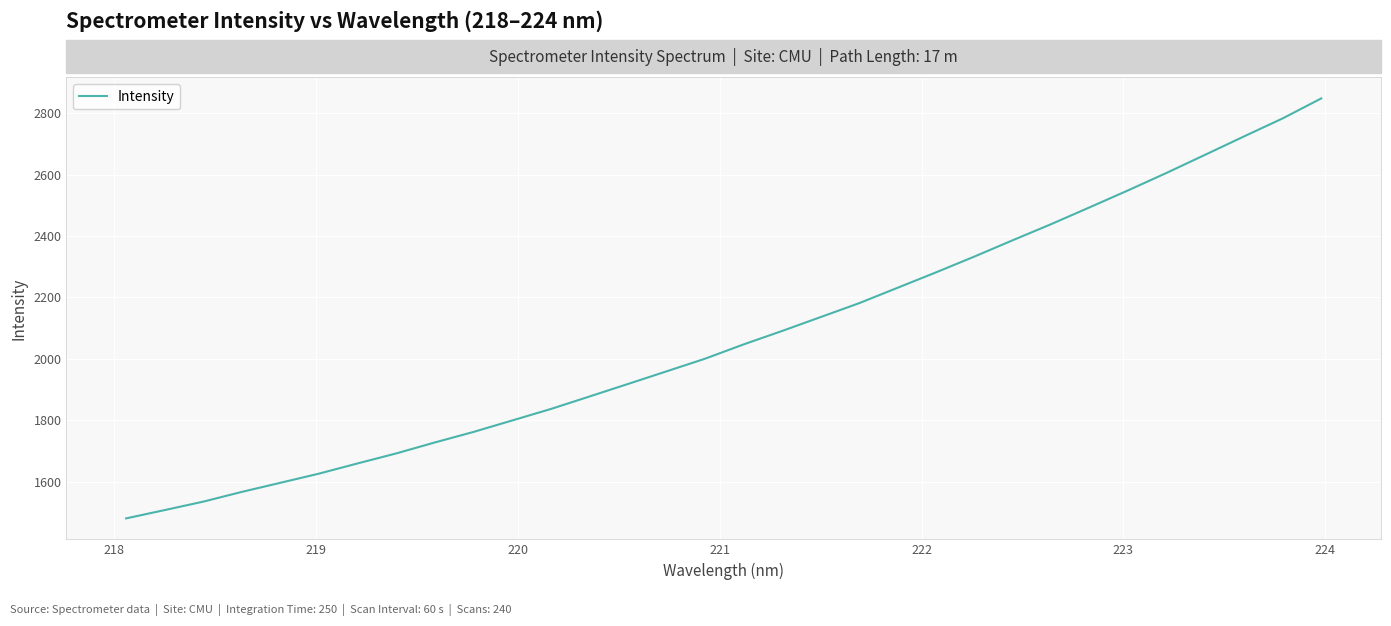

What is the minimum value shown in the chart?

1480.7